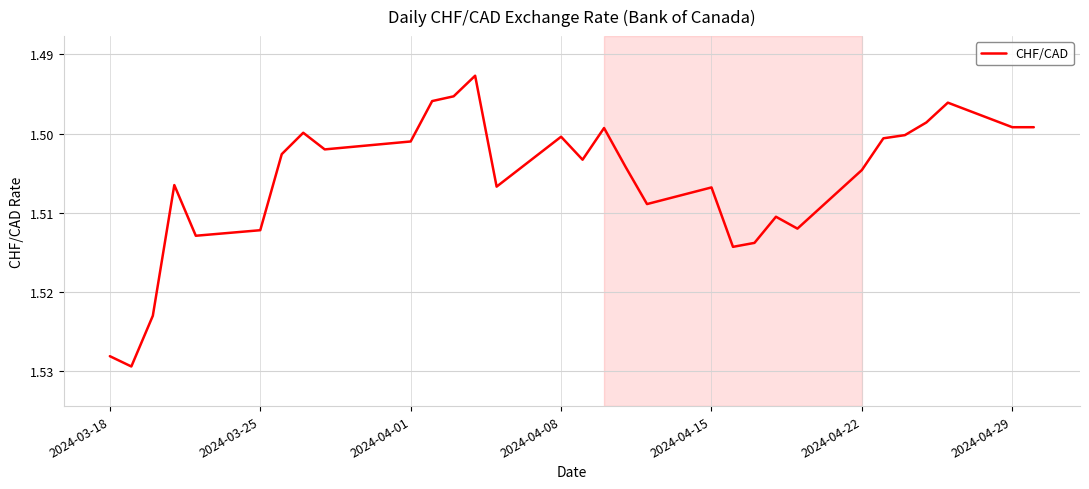

How many values are between 1 and 2?

31